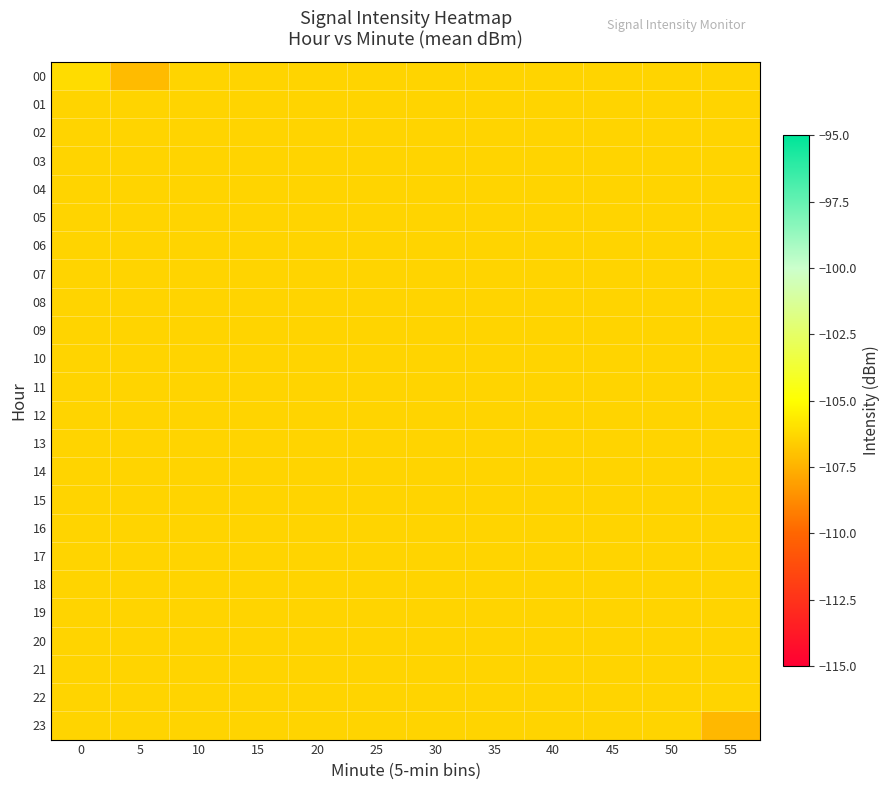

Count the number of data series in this chart.

24